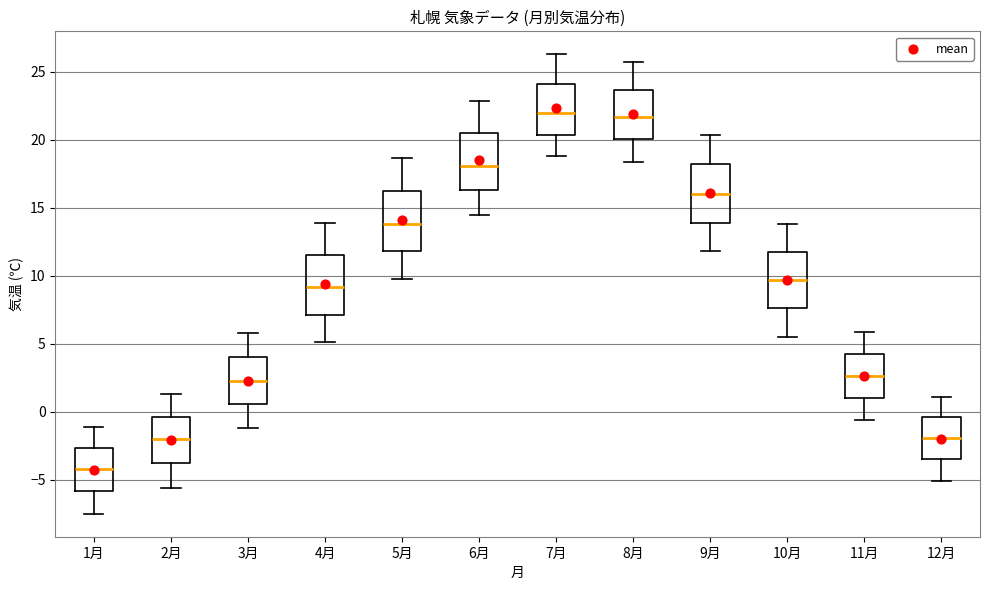

Reading left to right, transcribe this box plot: for each box, give where its median line is, the range the box spans, and where its two whiskers end, as read against the y-axis. The values are not printed on the chart, so give them approximately, as read against the axis.

1月: median -4.0, box -6.0 to -2.5, whiskers -7.5 to -1.0
2月: median -2.0, box -4.0 to -0.5, whiskers -5.5 to 1.5
3月: median 2.5, box 0.5 to 4.0, whiskers -1.0 to 6.0
4月: median 9.0, box 7.0 to 11.5, whiskers 5.0 to 14.0
5月: median 14.0, box 12.0 to 16.5, whiskers 10.0 to 18.5
6月: median 18.0, box 16.5 to 20.5, whiskers 14.5 to 23.0
7月: median 22.0, box 20.5 to 24.0, whiskers 19.0 to 26.5
8月: median 21.5, box 20.0 to 23.5, whiskers 18.5 to 25.5
9月: median 16.0, box 14.0 to 18.0, whiskers 12.0 to 20.5
10月: median 9.5, box 7.5 to 12.0, whiskers 5.5 to 14.0
11月: median 2.5, box 1.0 to 4.5, whiskers -0.5 to 6.0
12月: median -2.0, box -3.5 to -0.5, whiskers -5.0 to 1.0